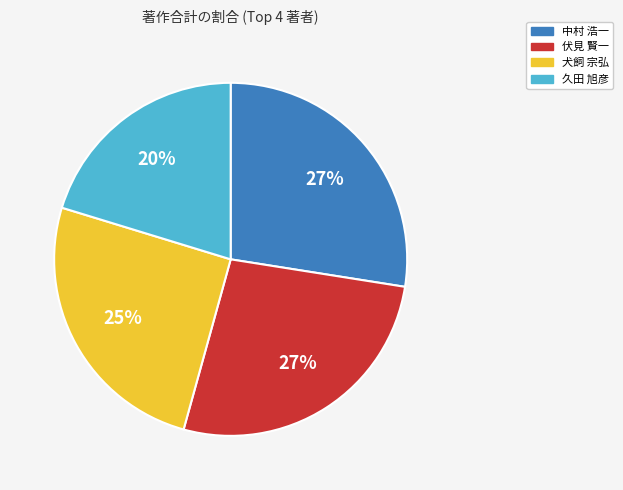

To the nearest percent, what is the average slice percentage?

25%